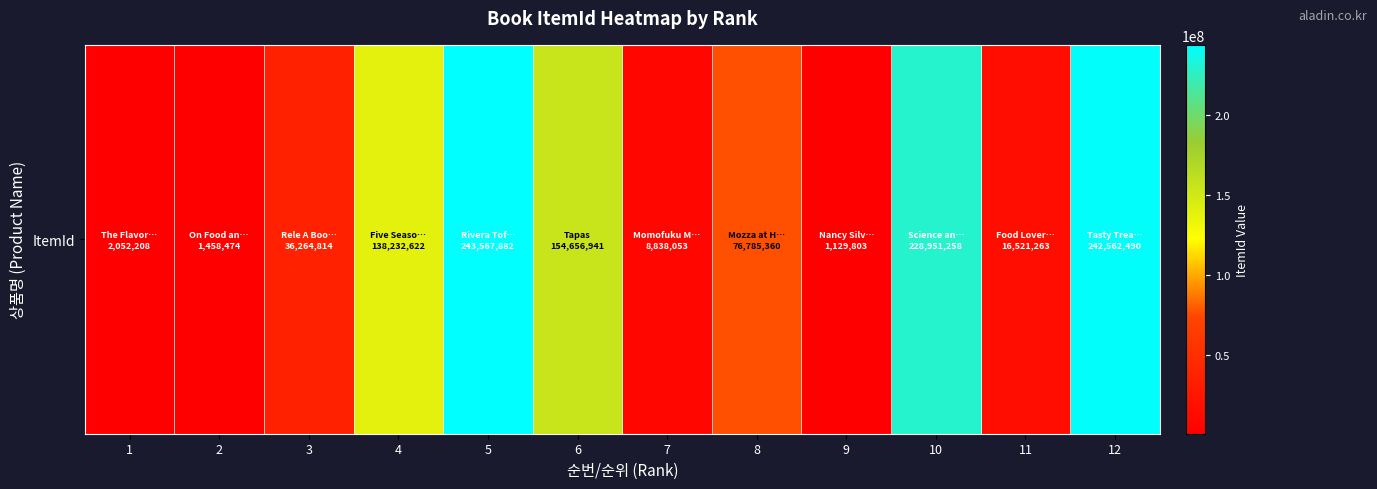

The chart shows a value of 243567882 at 5. True or false?

True